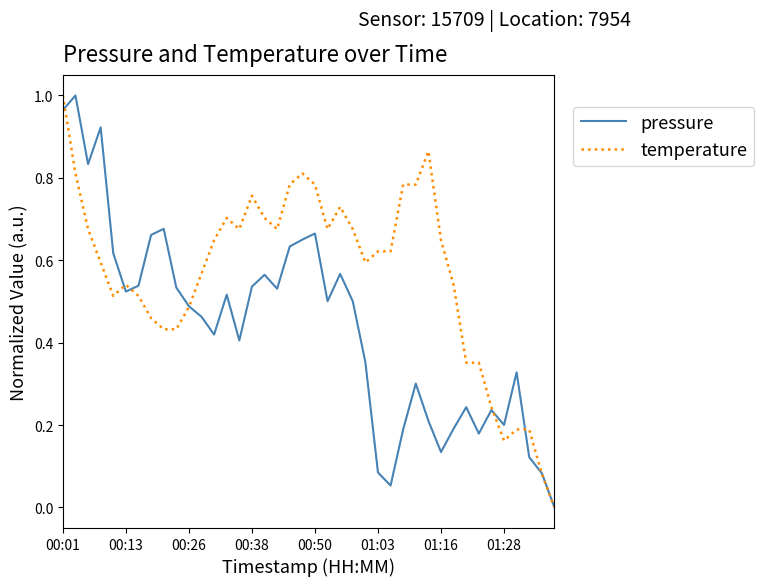

Rank the series by their average value, from lowest to highest.

pressure, temperature